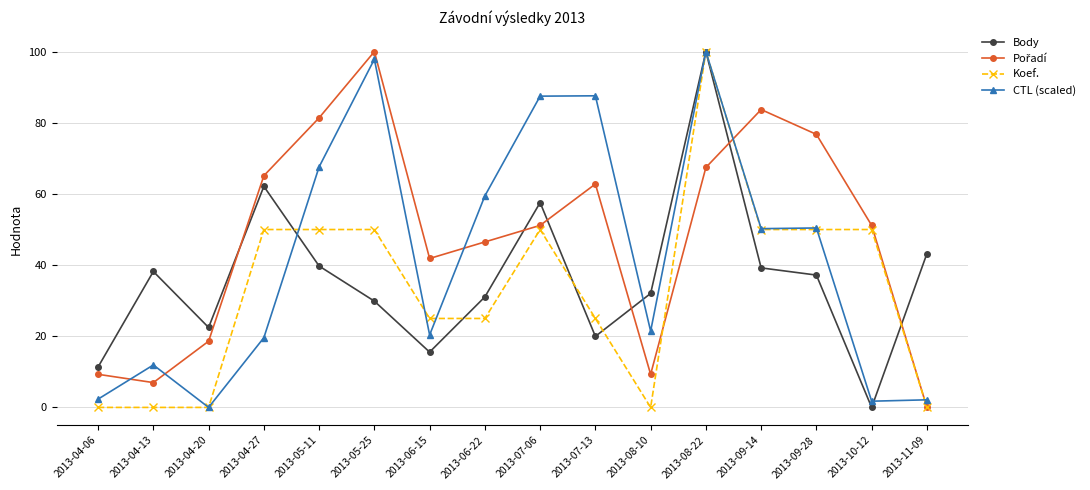

True or false: Koef. has more than 1 interior local peaks.

True